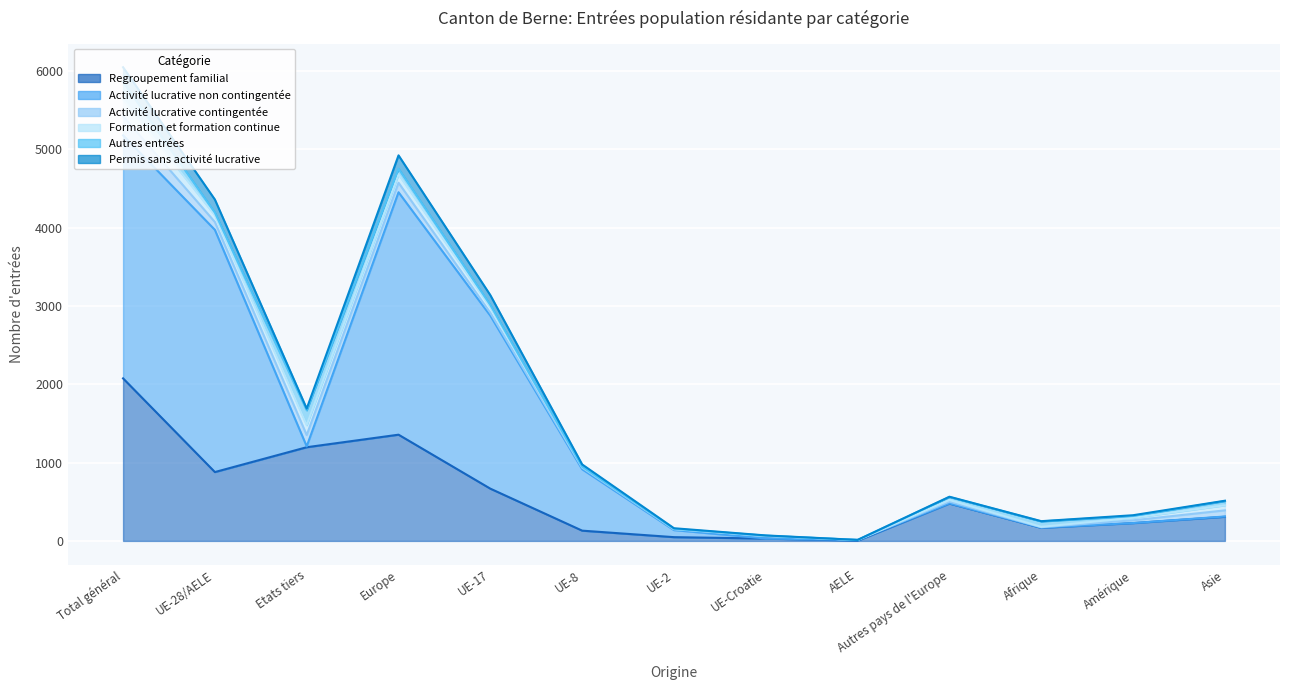

What is the value of the Activité lucrative non contingentée point at the 4th from the left?

3095